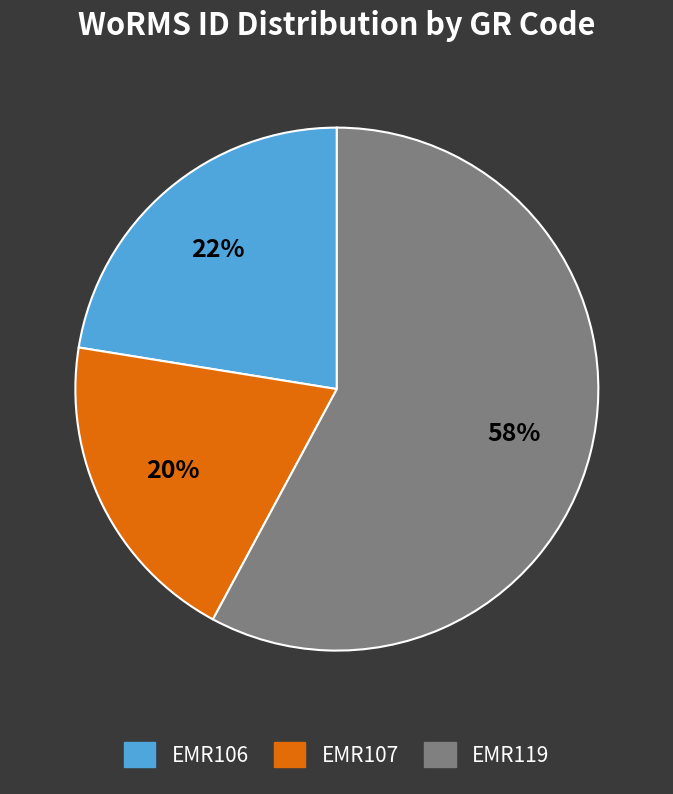

Between EMR107 and EMR106, which is larger?

EMR106